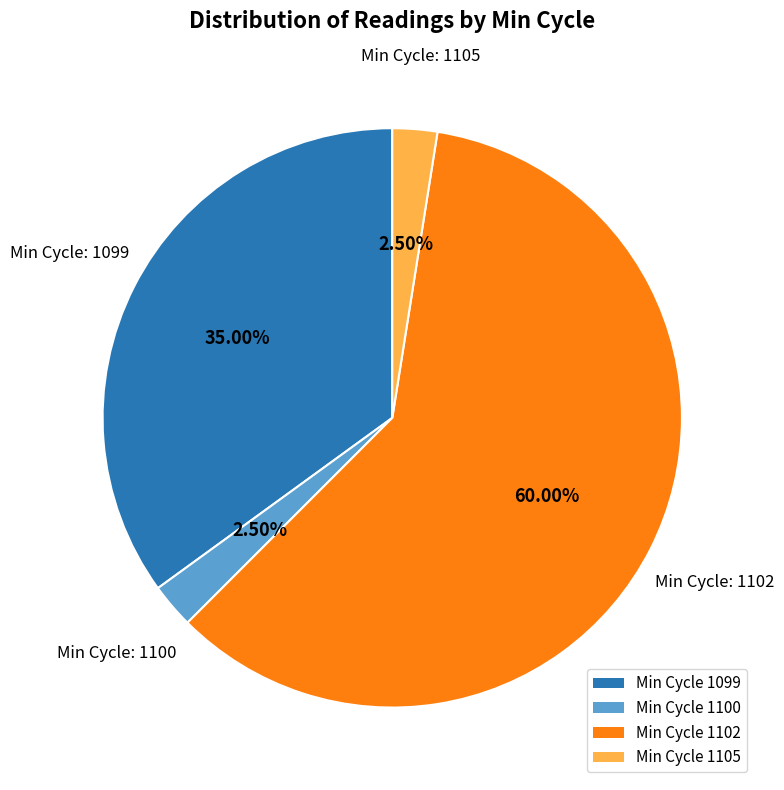

What is the ratio of the value at Min Cycle 1099 to the value at Min Cycle 1105?

14.0